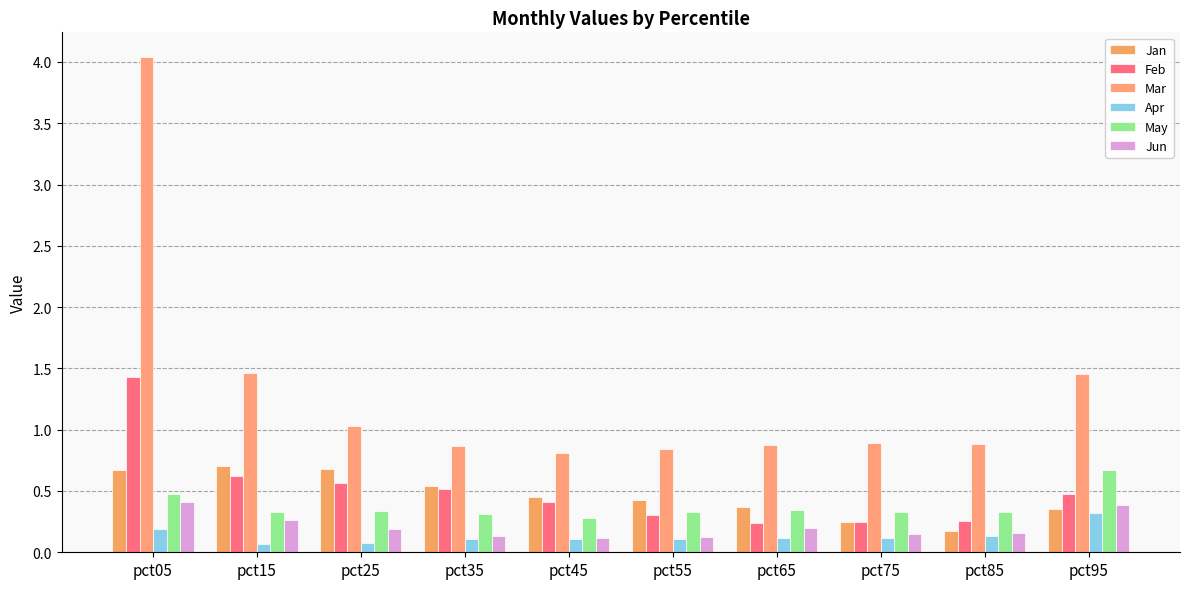

How many data points does each series have?

10